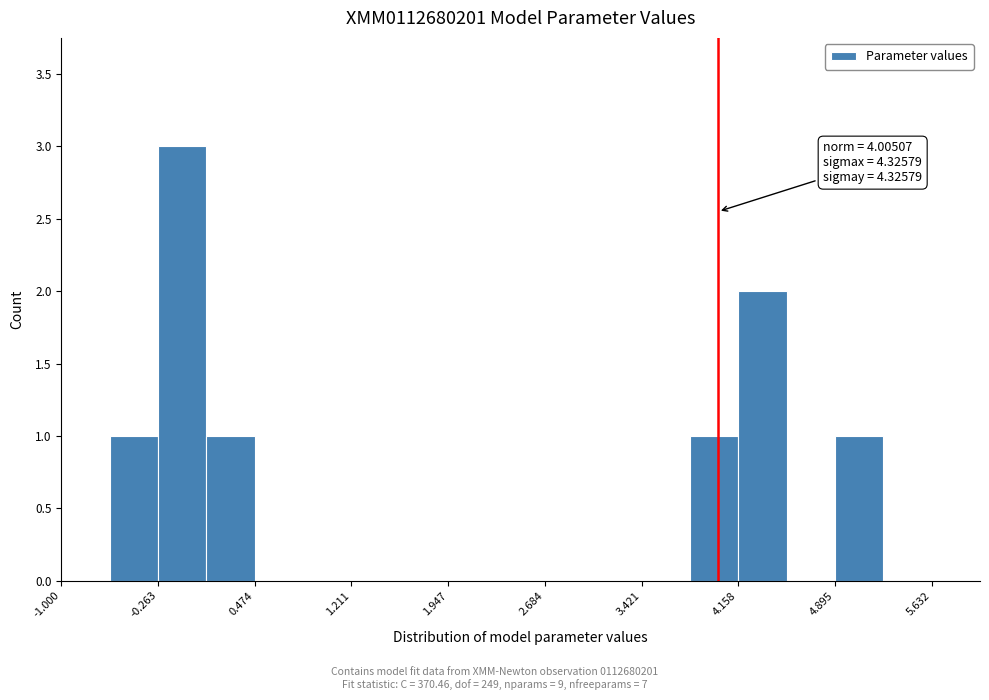

Read against the x-axis, roughly where is the centre of the tallest bar?

-0.1